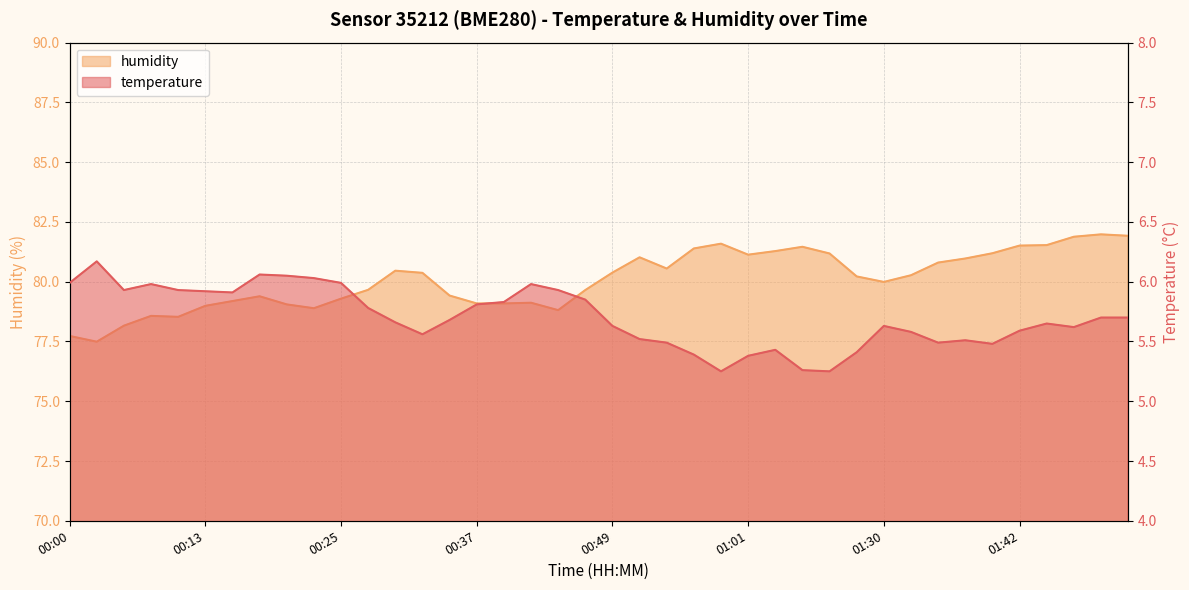

How many interior local peaks does the humidity series have?

8